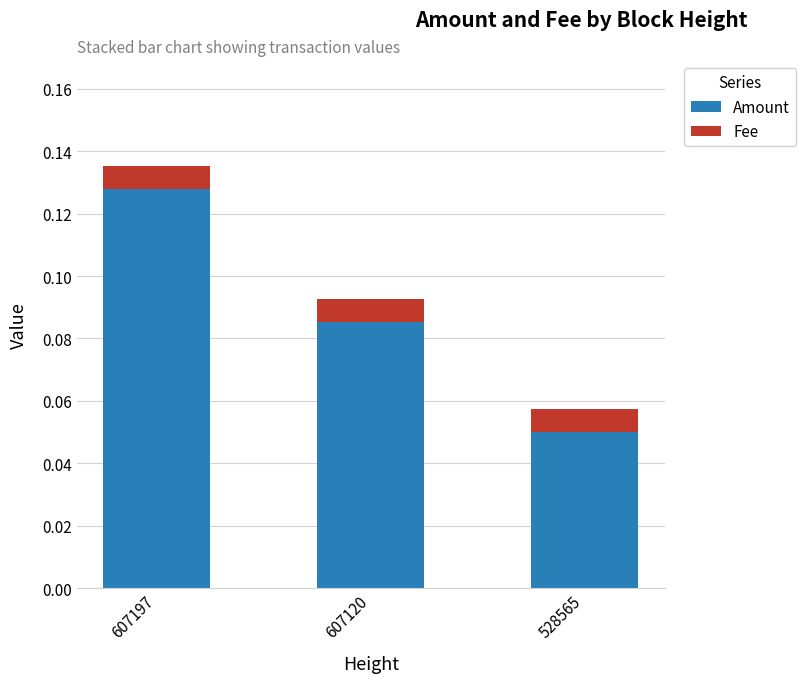

At which category is the sum across all series the highest?

607197